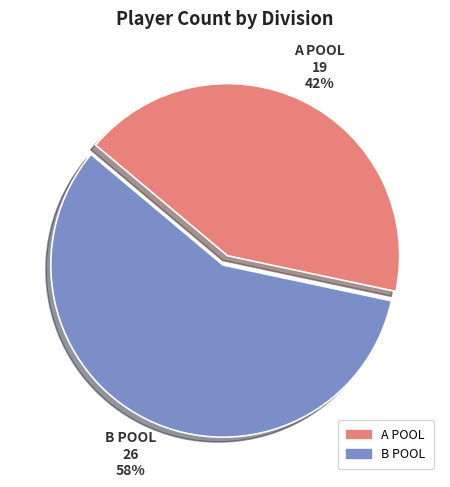

What is the ratio of the value at B POOL to the value at A POOL?

1.4